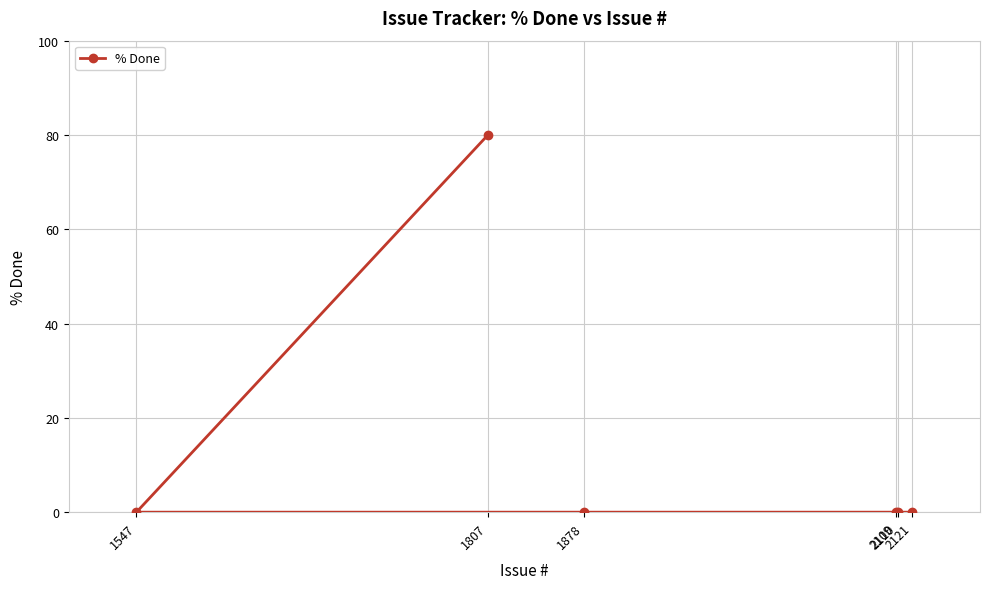

Reading left to right, list all the values displayed in this chart.

1547=0	1807=80	1878=0	2109=0	2110=0	2121=0